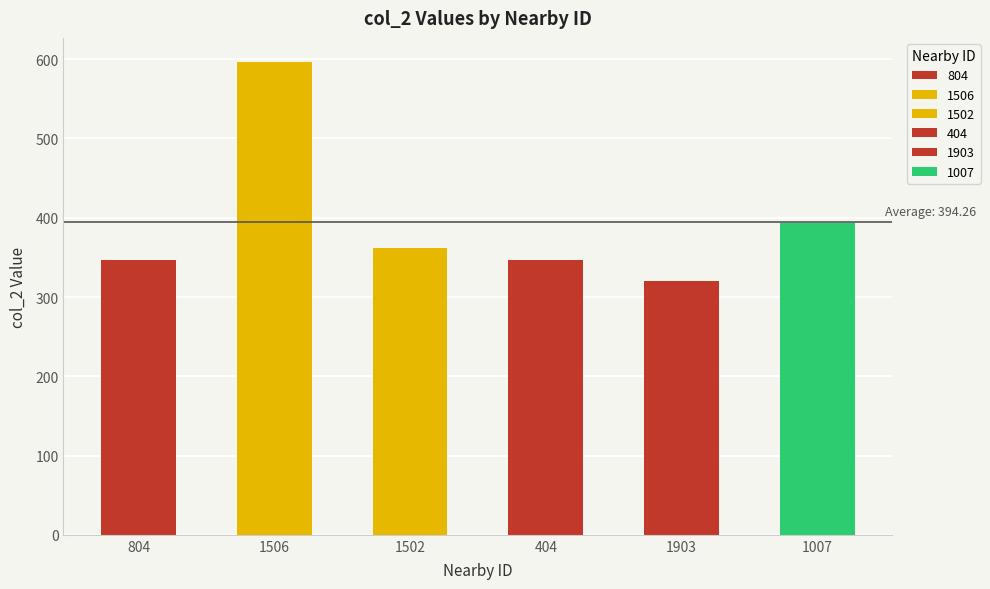

Between 1506 and 1903, which is larger?

1506